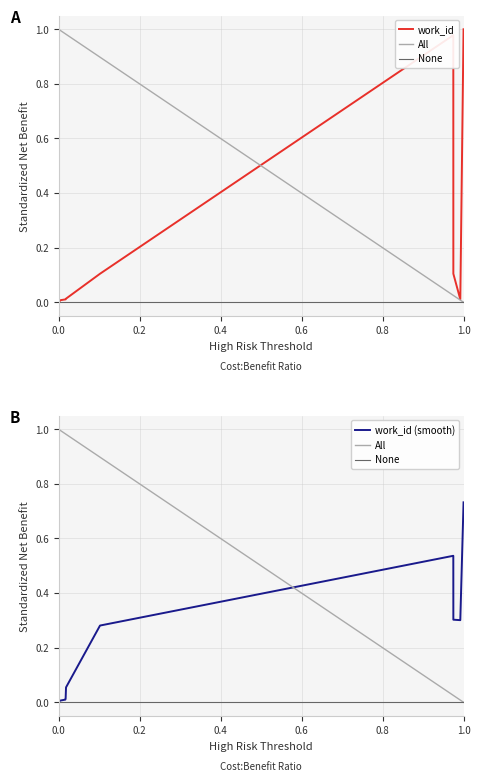

How many points are higher than both their immediate neighbors (excluding endpoints)?

1